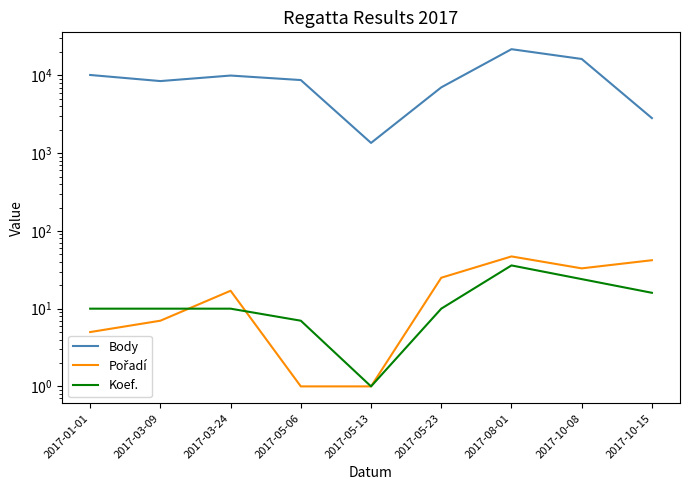

True or false: Koef. and Body intersect in this chart.

False